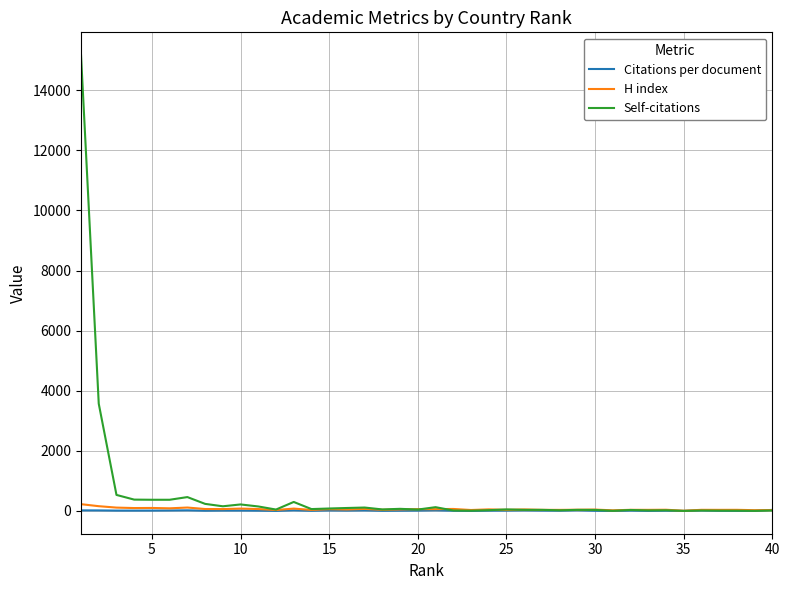

How many series are shown in this chart?

3